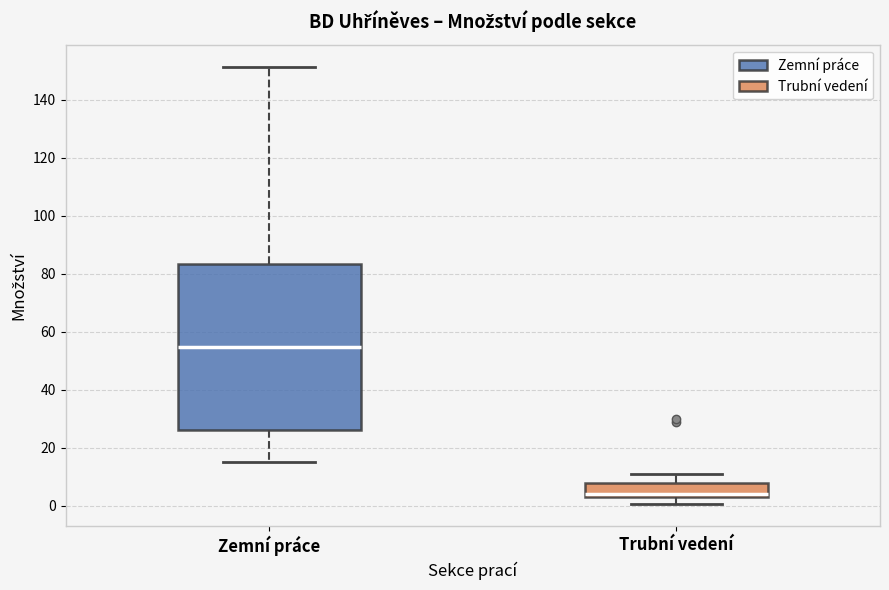

Reading left to right, read every box against the y-axis: the position of its median line, the range the box covers, and the ends of its whiskers. The values are not printed on the chart, so give them approximately, as read against the axis.

Zemní práce: median 54, box 26 to 84, whiskers 14 to 152
Trubní vedení: median 4, box 2 to 8, whiskers 0 to 12